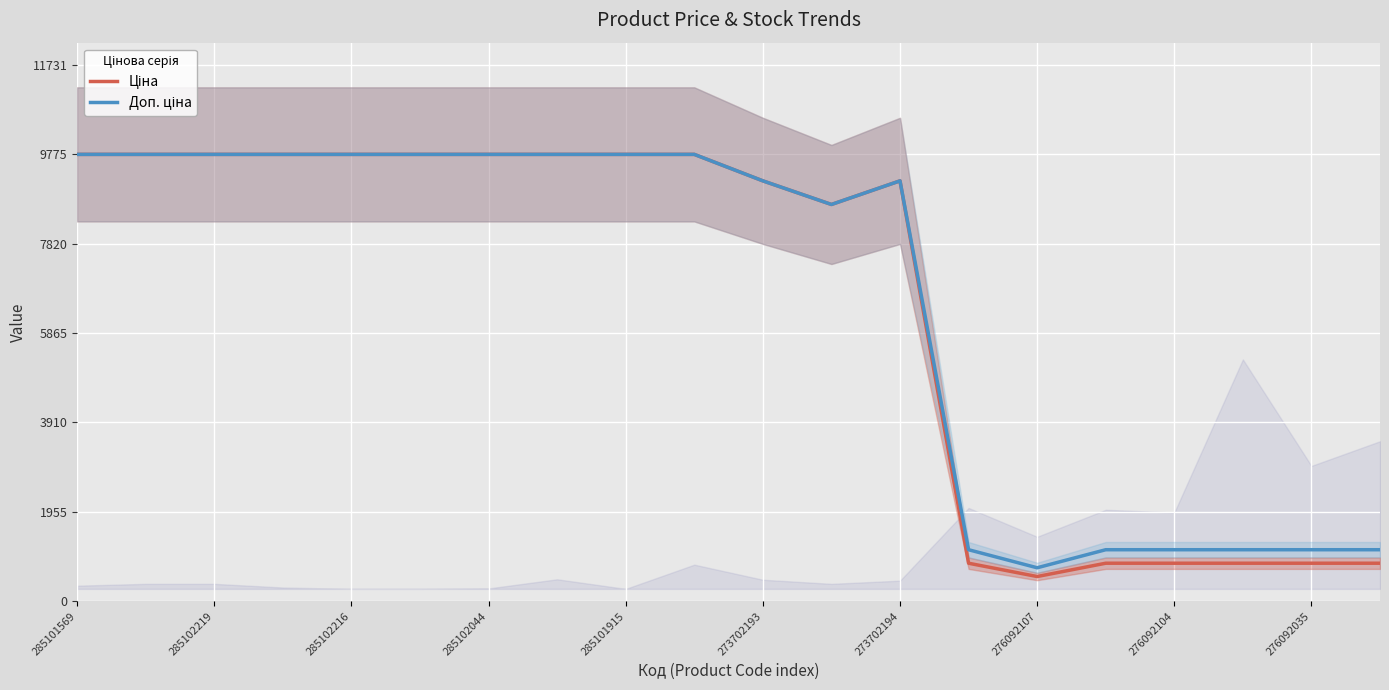

How many lines are shown in the chart?

2